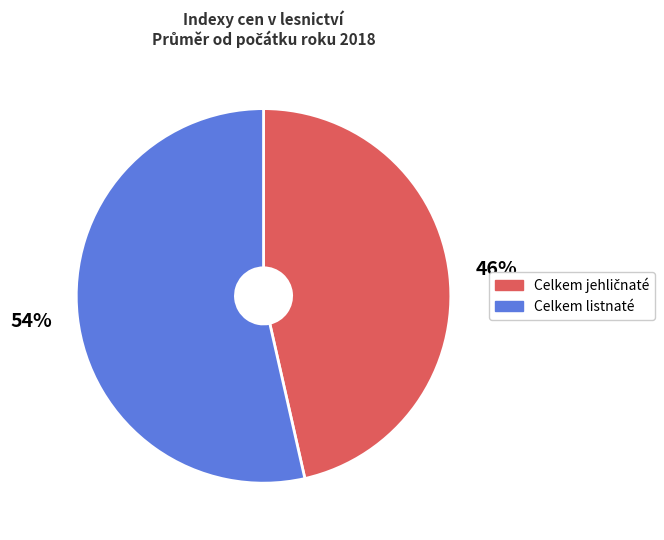

To the nearest percent, what is the average slice percentage?

50%